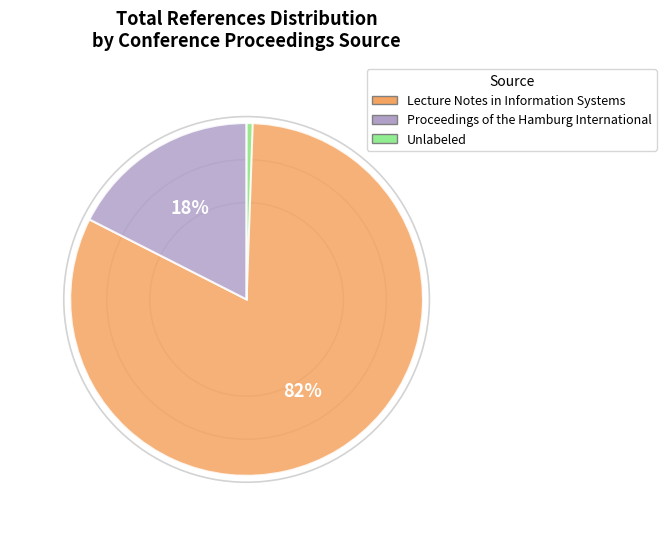

To the nearest percent, what percentage of the pie is Proceedings of the Hamburg International?

17%